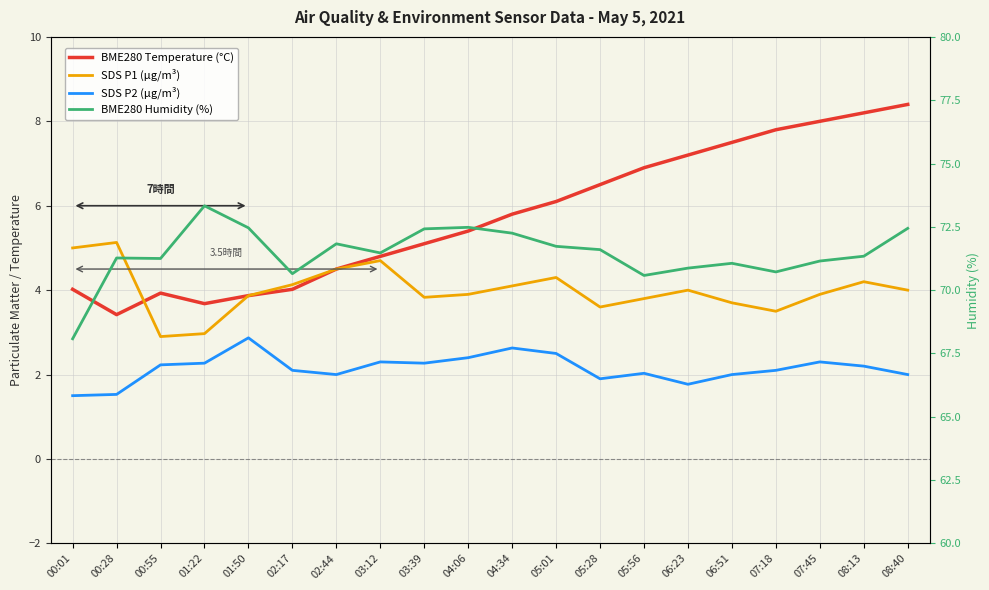

What is the lowest value of the BME280 Humidity (%) series?

68.1